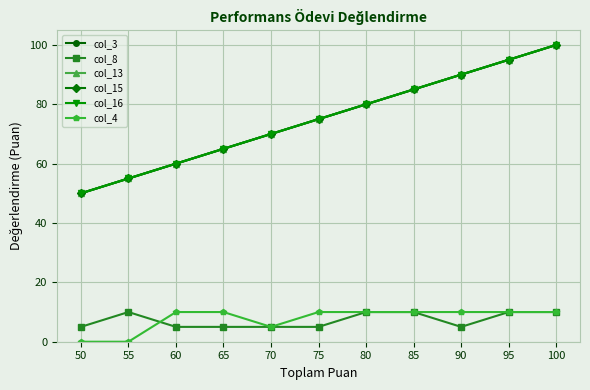

At which label does col_3 first exceed 75?

80